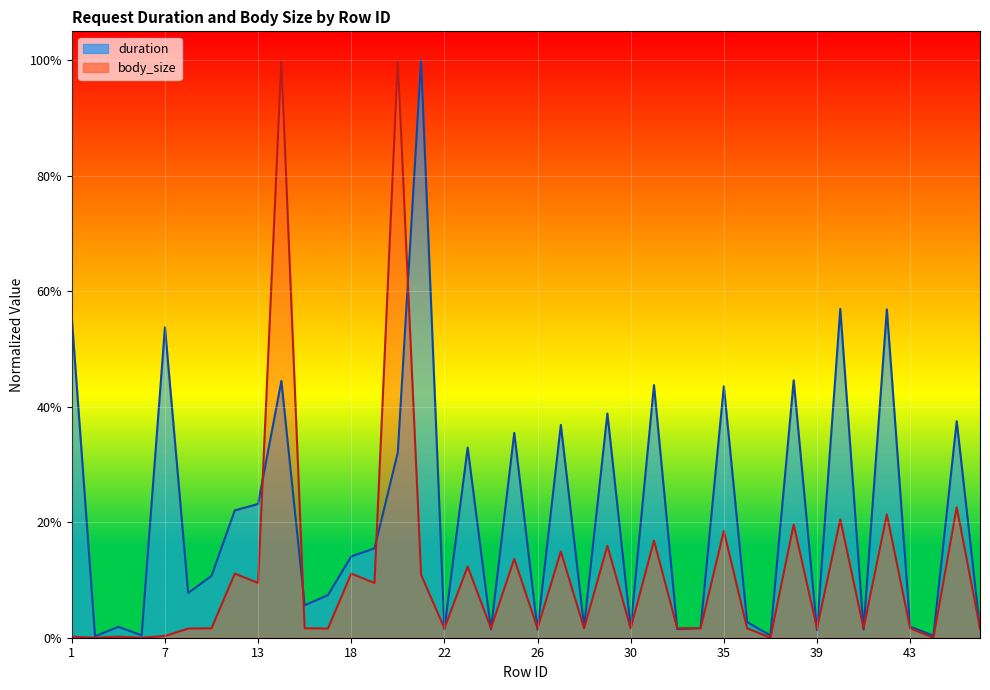

What is the value of the body_size point at the 10th from the left?

1.0